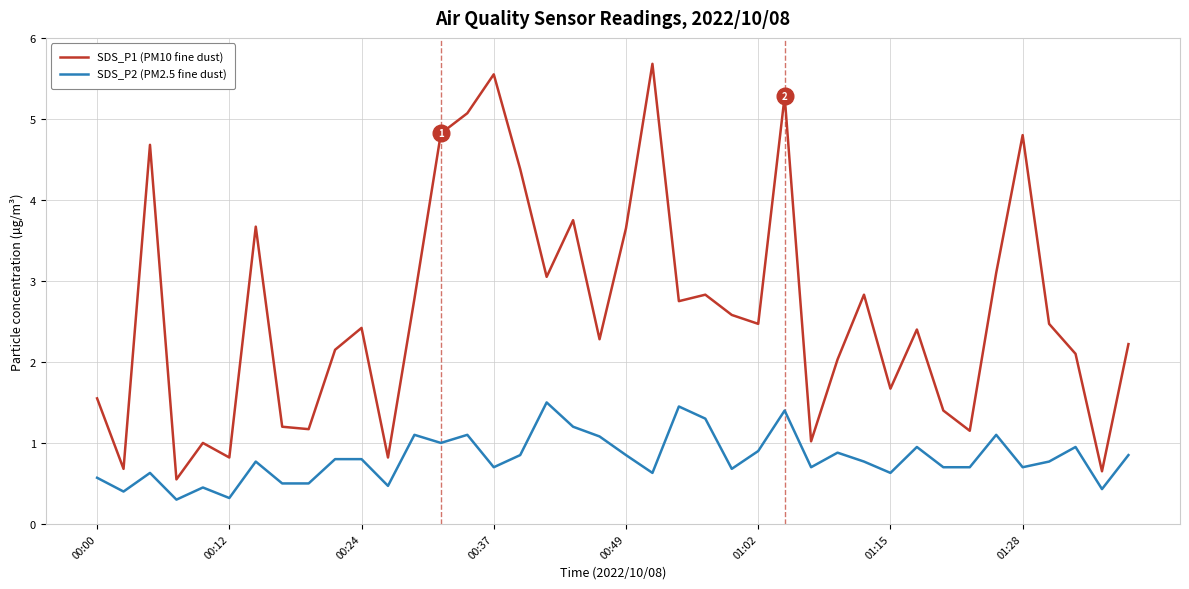

Which series has the largest total across all categories?

SDS_P1 (PM10 fine dust)